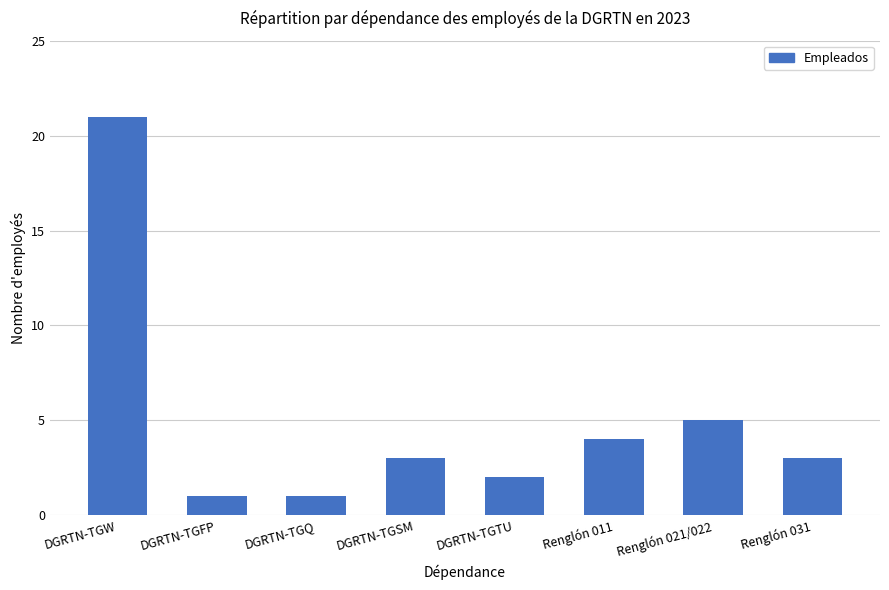

Reading left to right, transcribe all the data shown in this chart.

DGRTN-TGW=21	DGRTN-TGFP=1	DGRTN-TGQ=1	DGRTN-TGSM=3	DGRTN-TGTU=2	Renglón 011=4	Renglón 021/022=5	Renglón 031=3